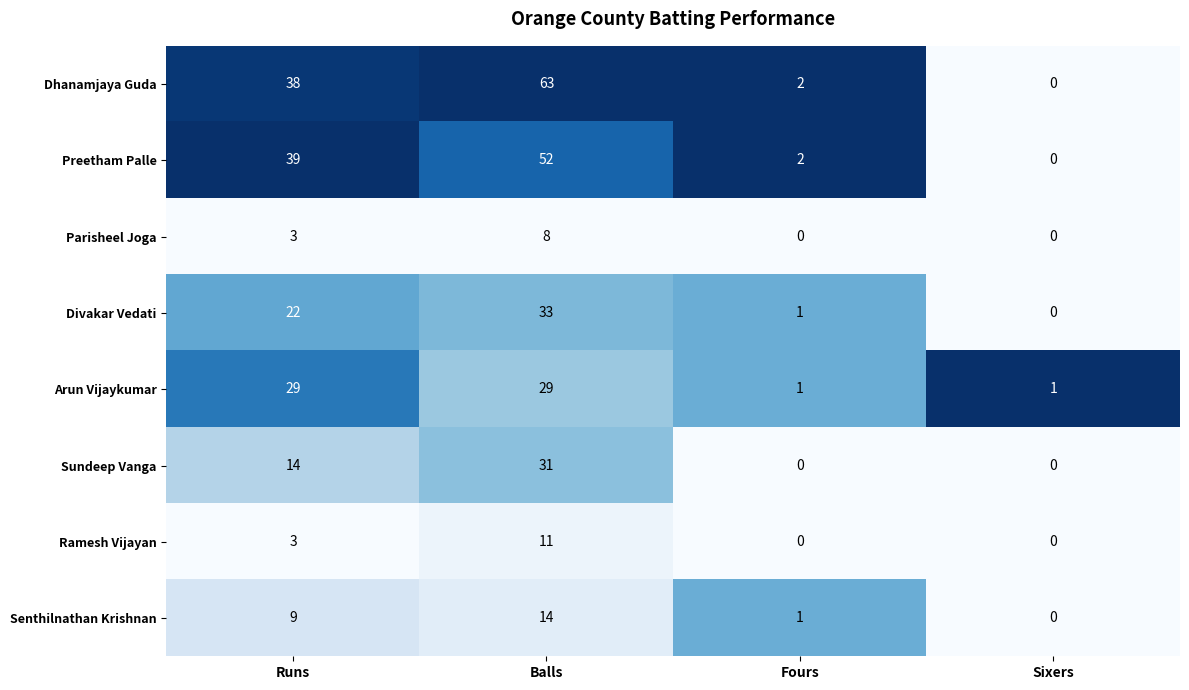

How many categories are shown in the chart?

4